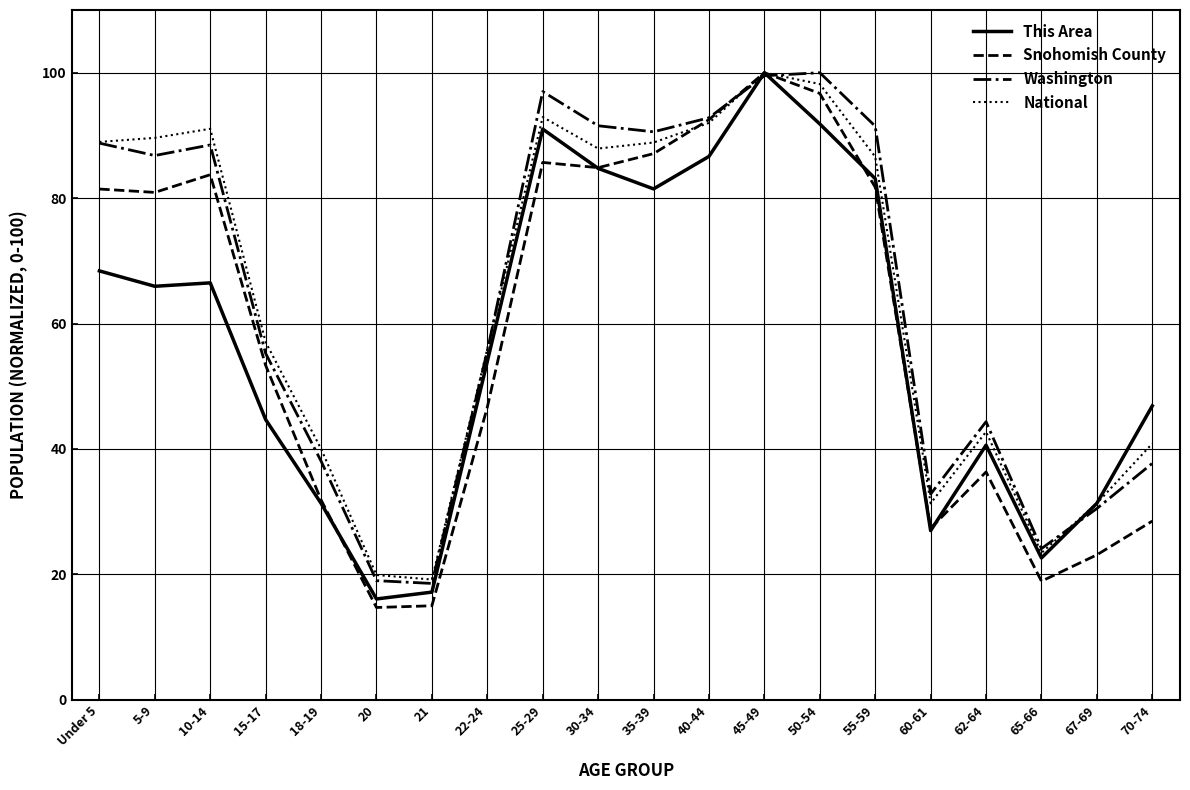

Is the value of Snohomish County at 45-49 greater than the value of National at 15-17?

Yes